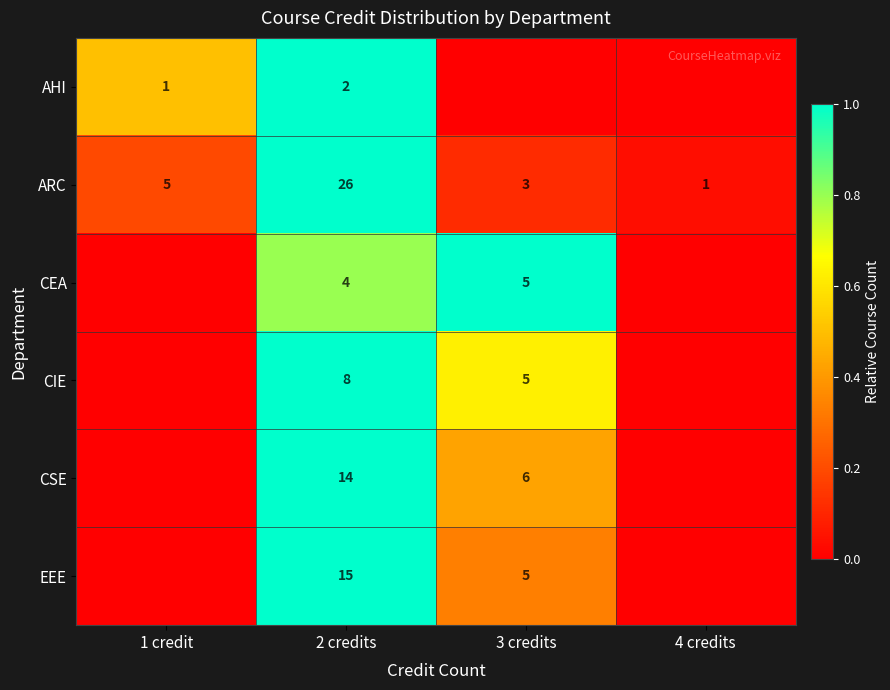

The CSE series shows 8 at 3 credits. True or false?

False